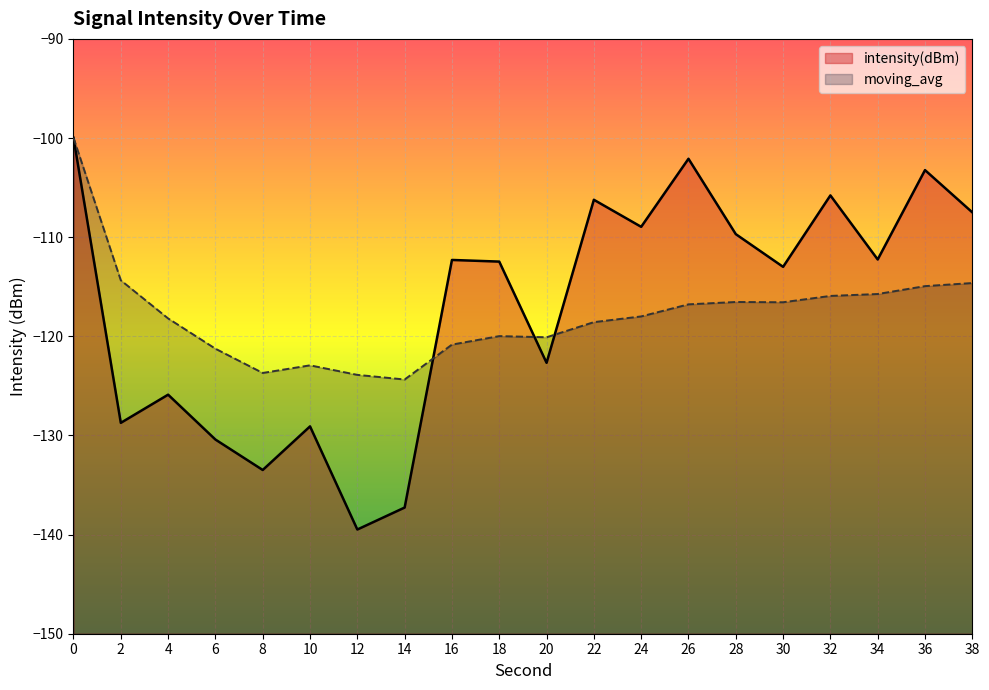

At which category does intensity(dBm) reach its first local peak?

4